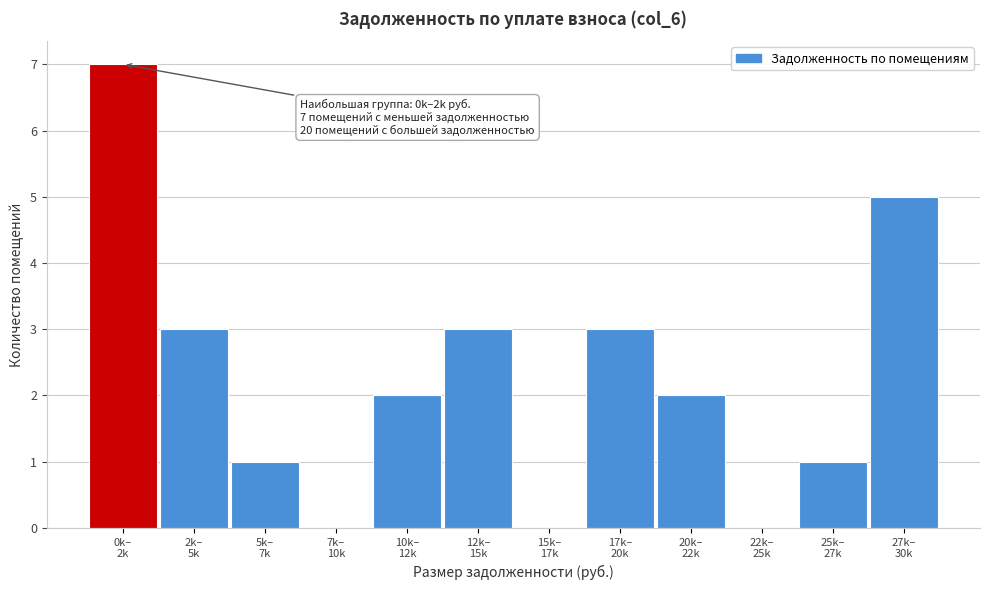

What is the sum of all values?

27